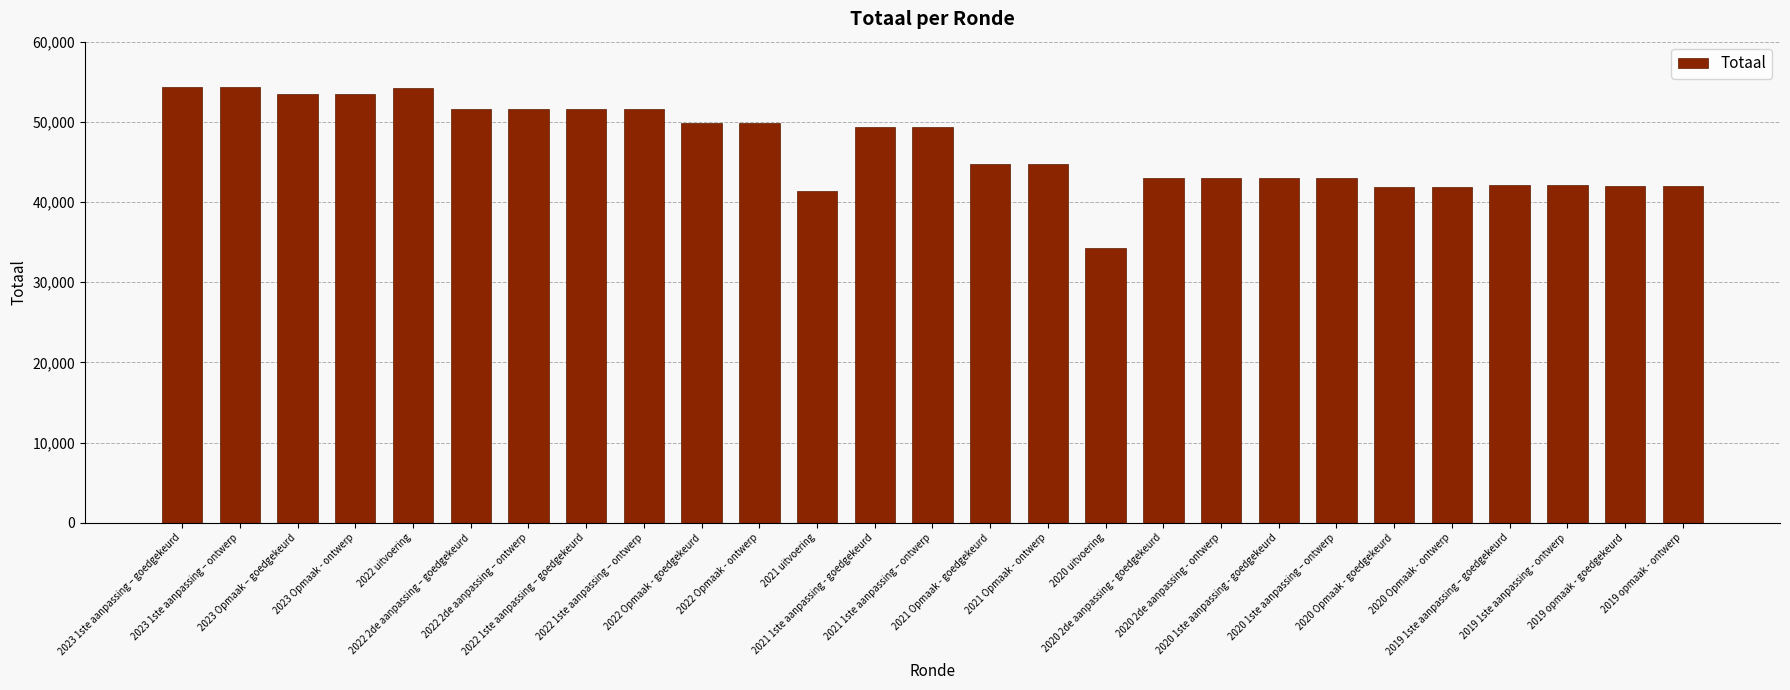

What is the value of the 19th bar from the left?

43009